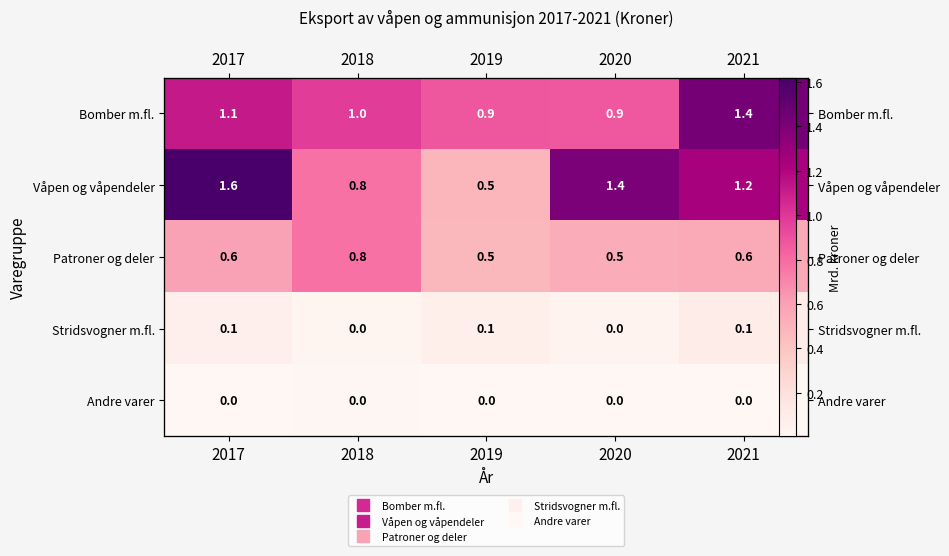

What is the sum of all Våpen og våpendeler values?

5.5